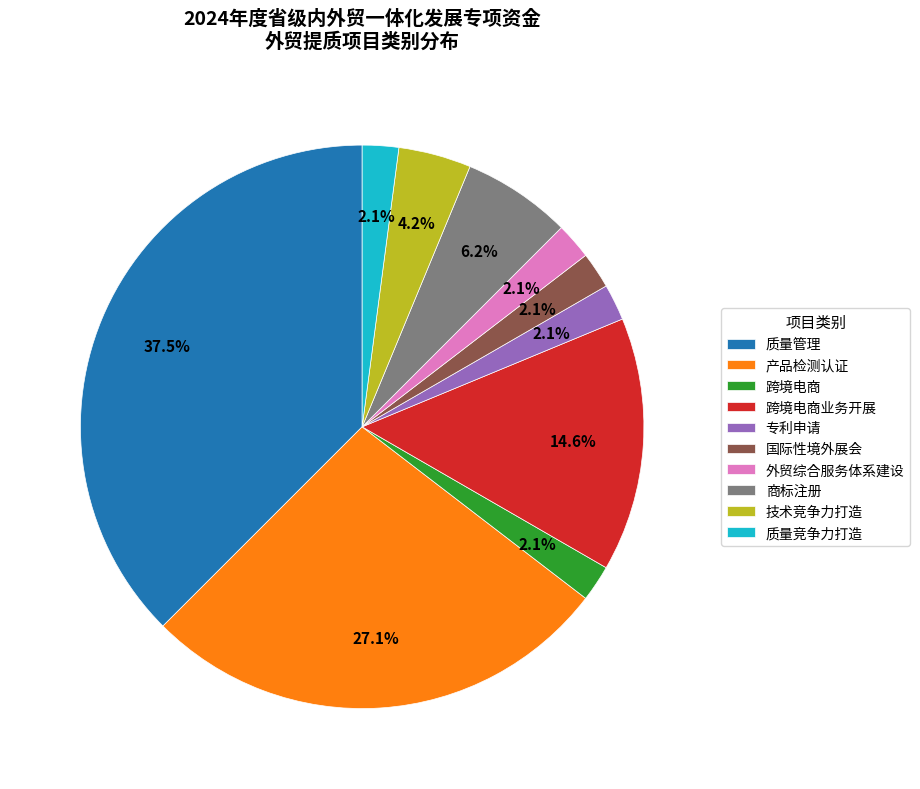

The 跨境电商 slice represents 2% of the pie. True or false?

True